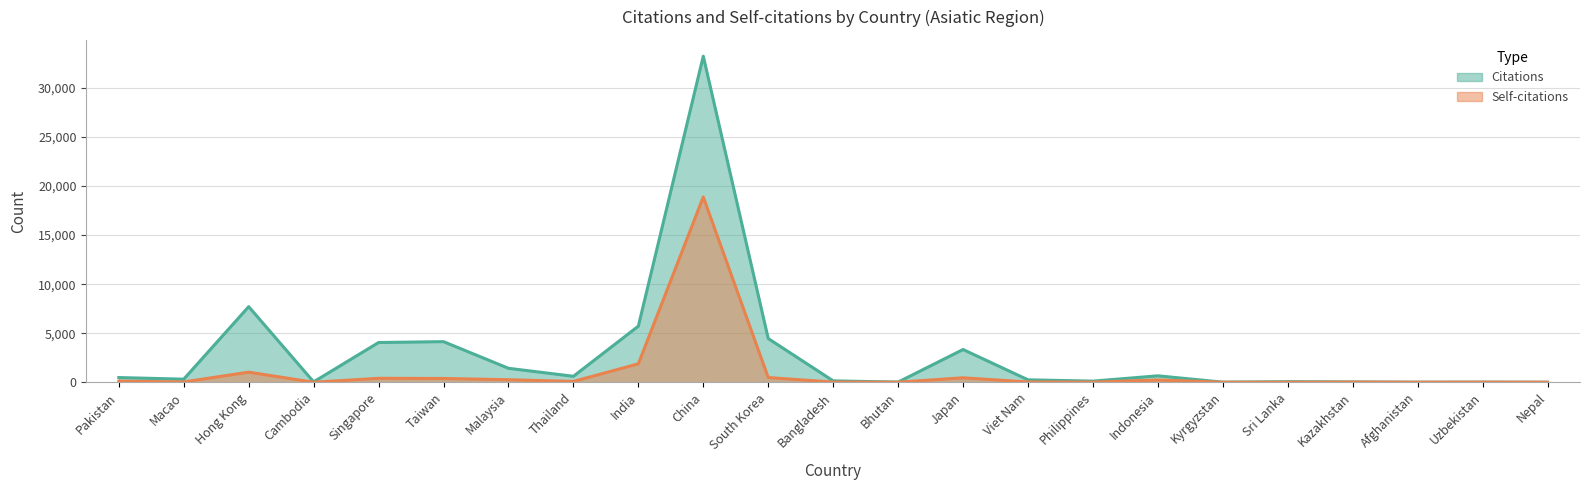

The value of Self-citations at Philippines is 4. True or false?

False